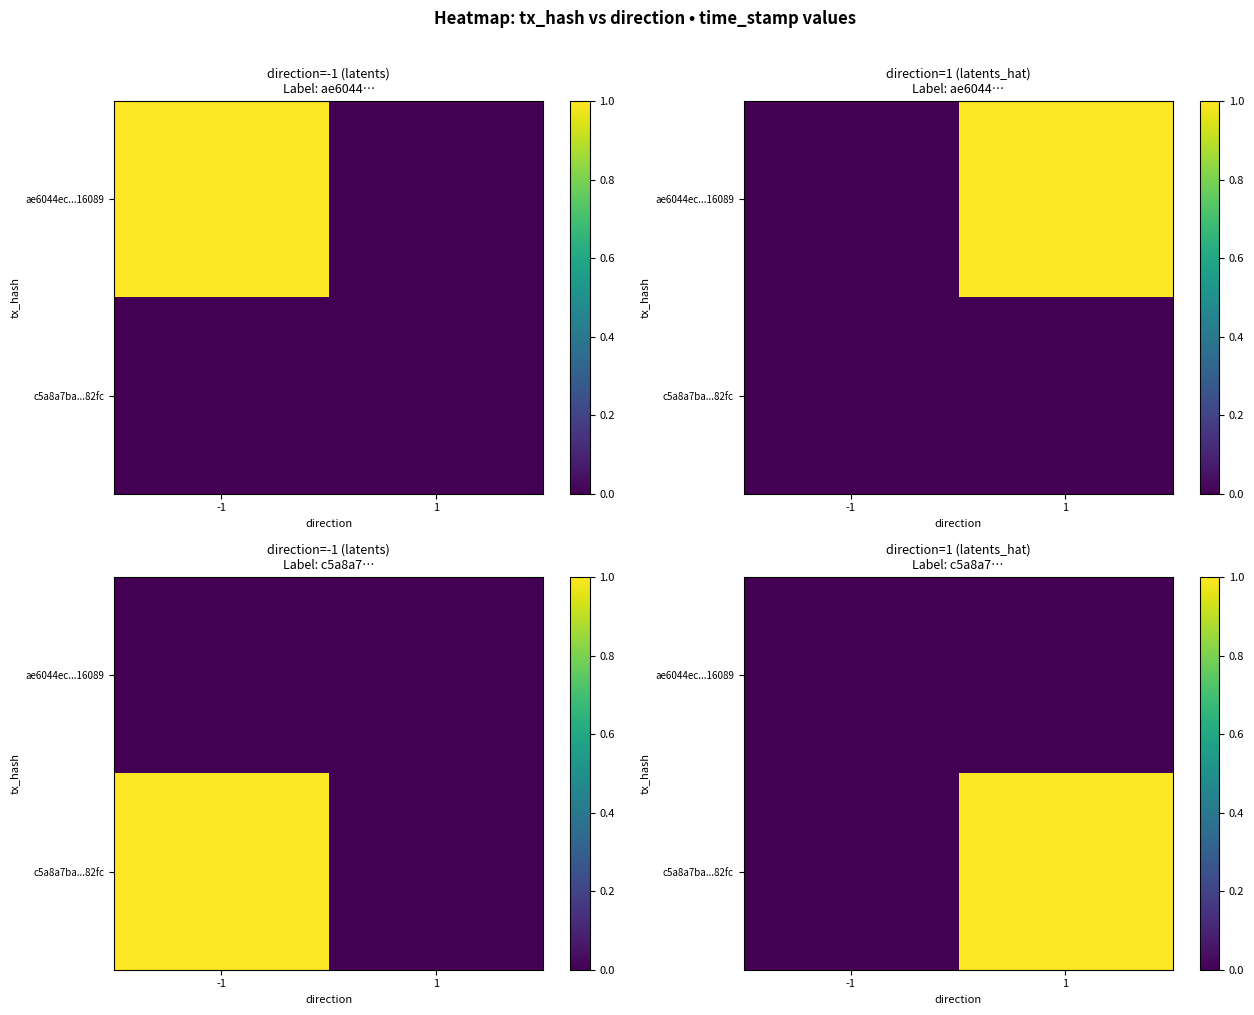

The value of c5a8a7ba...82fc at -1 is 0.0. True or false?

True